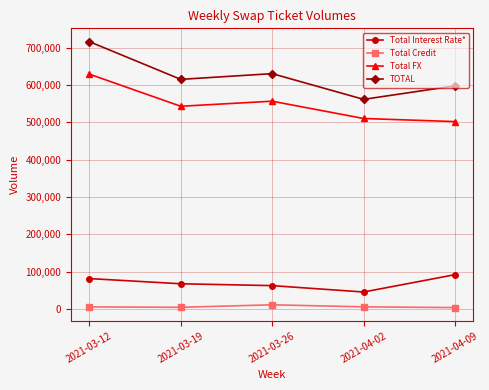

What is the sum of all TOTAL values?

3119672